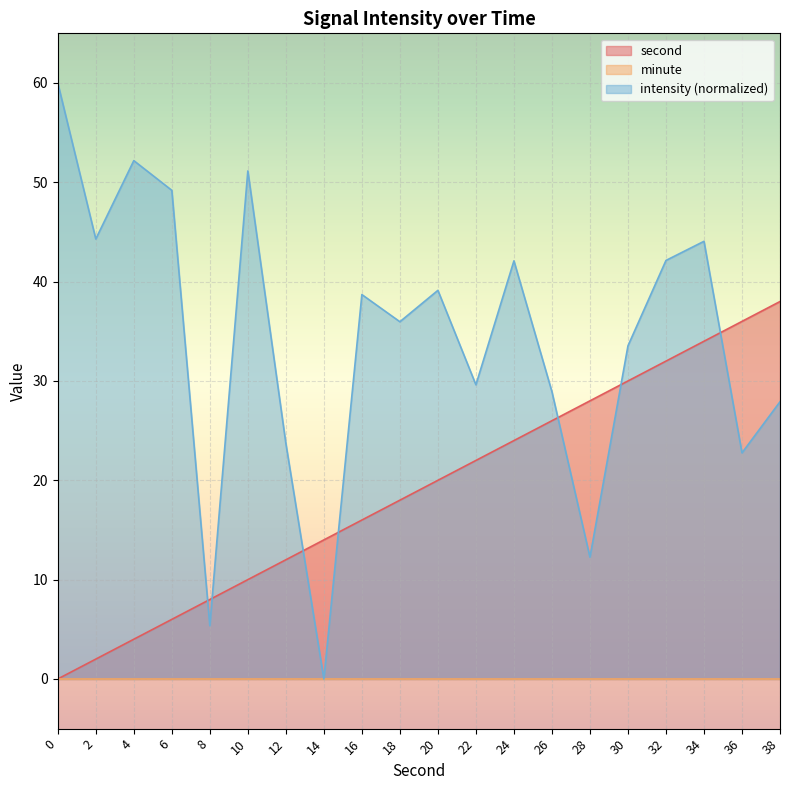

The intensity series shows 51.1 at 10. True or false?

True